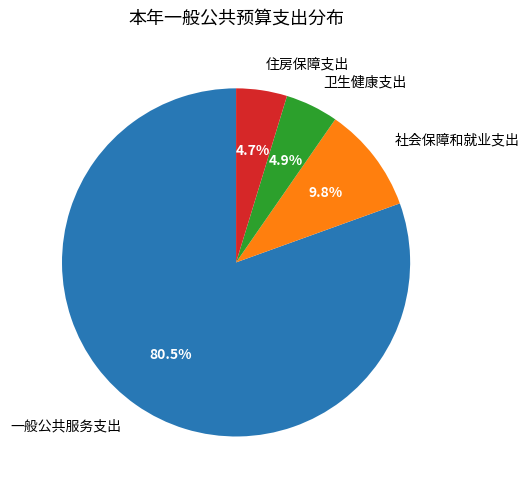

What portion of the pie excludes 卫生健康支出?

95.1%